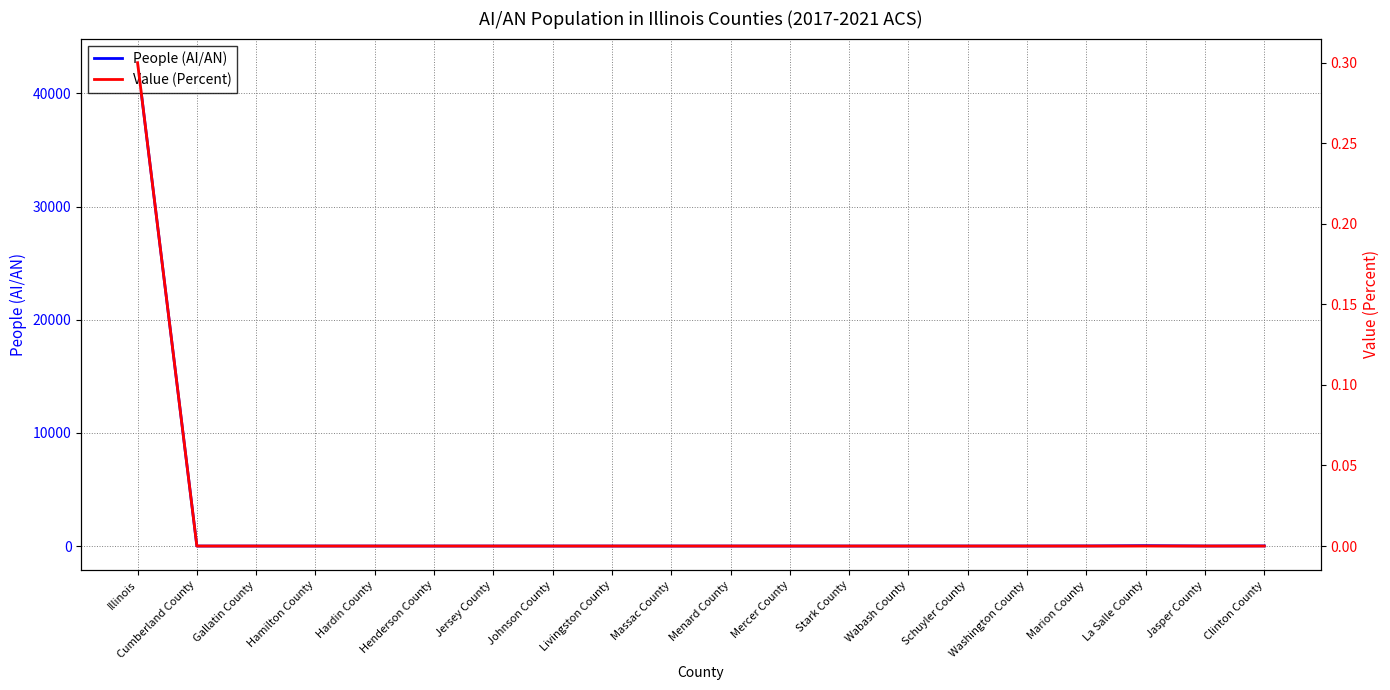

Which has a higher value, Cumberland County or Massac County?

Cumberland County